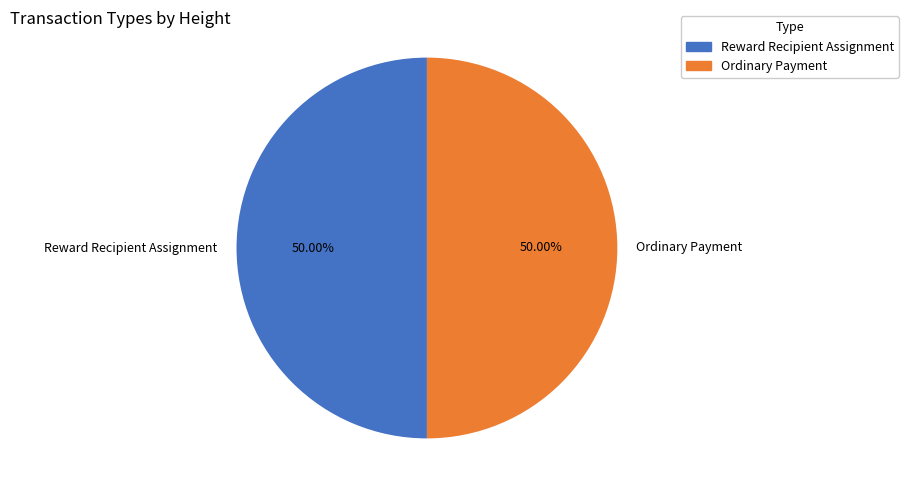

Do Reward Recipient Assignment and Ordinary Payment together represent more than half of the pie?

Yes